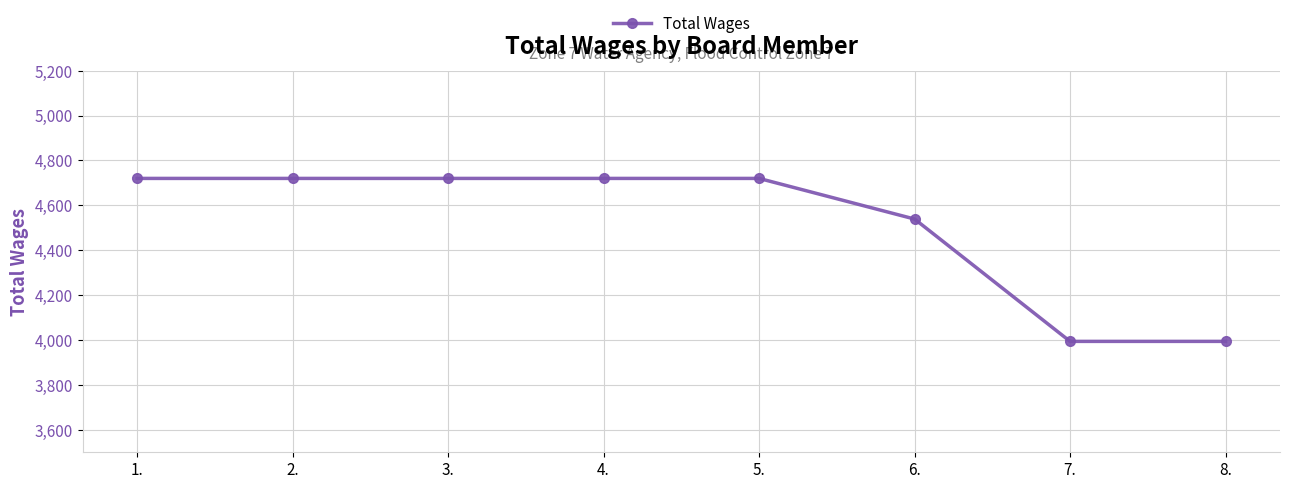

What is the ratio of the value at 2. to the value at 7.?

1.2